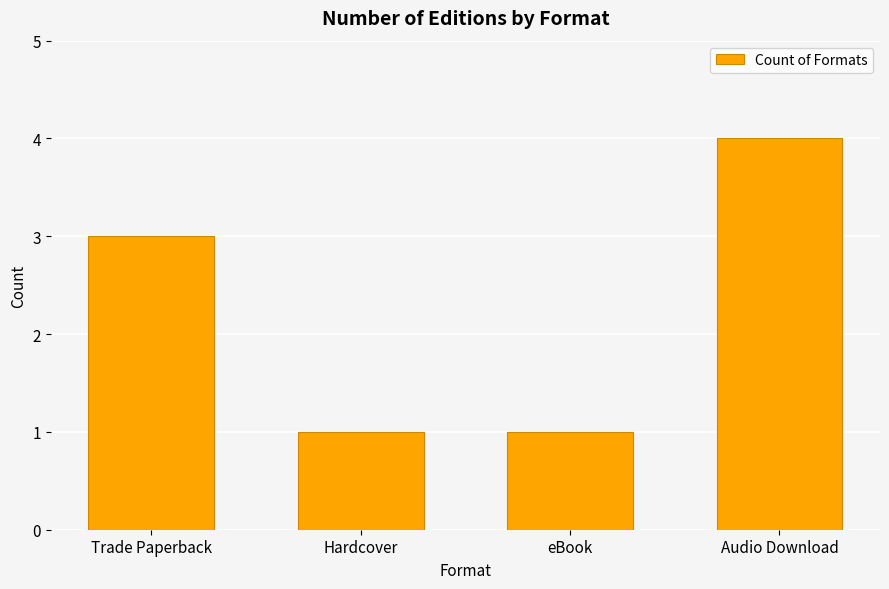

The value at eBook is 2. True or false?

False